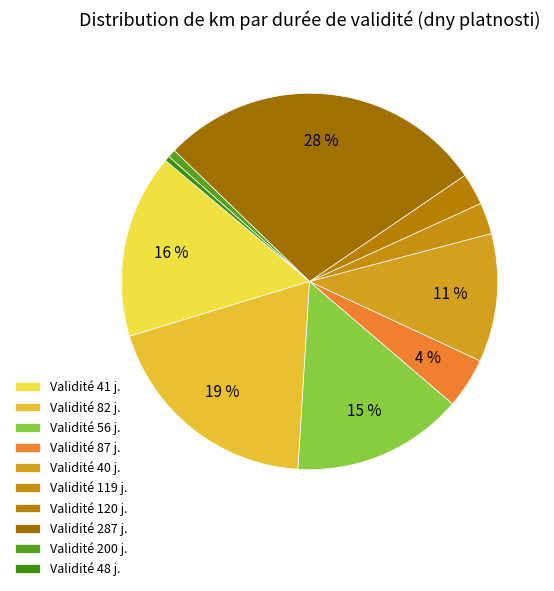

Is there any slice that represents more than half of the pie?

No